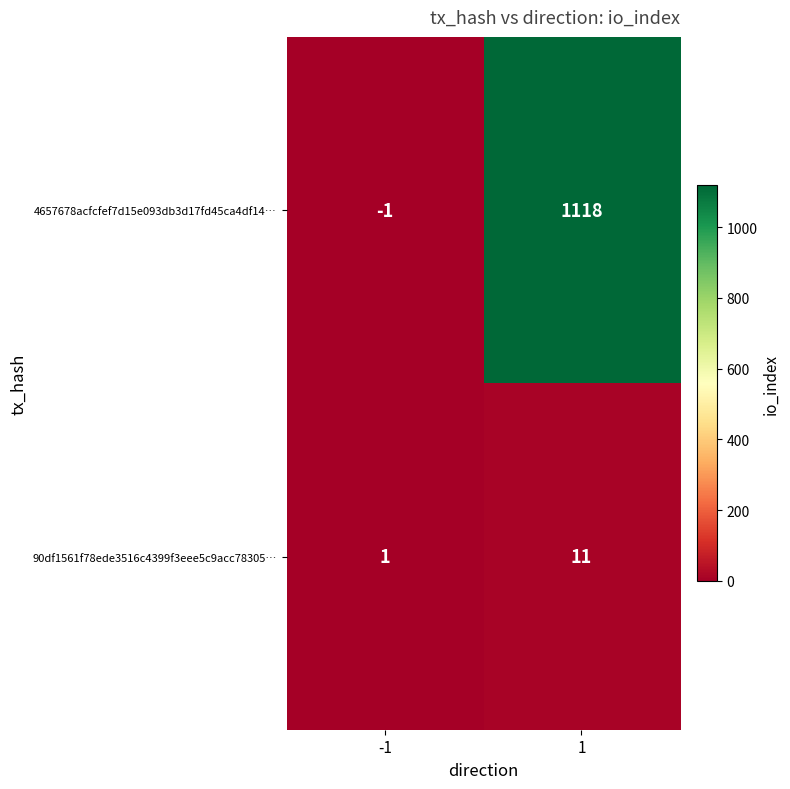

What is the sum of the 90df1561f78ede3516c4399f3eee5c9acc78305… values at -1 and 1?

12